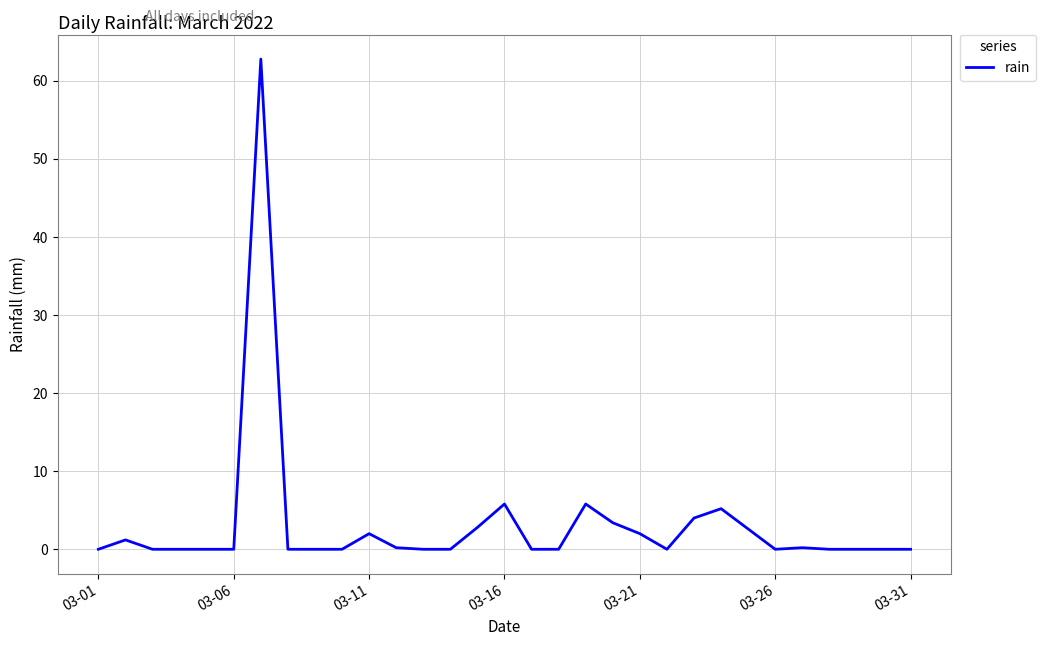

What is the greatest value displayed?

62.8